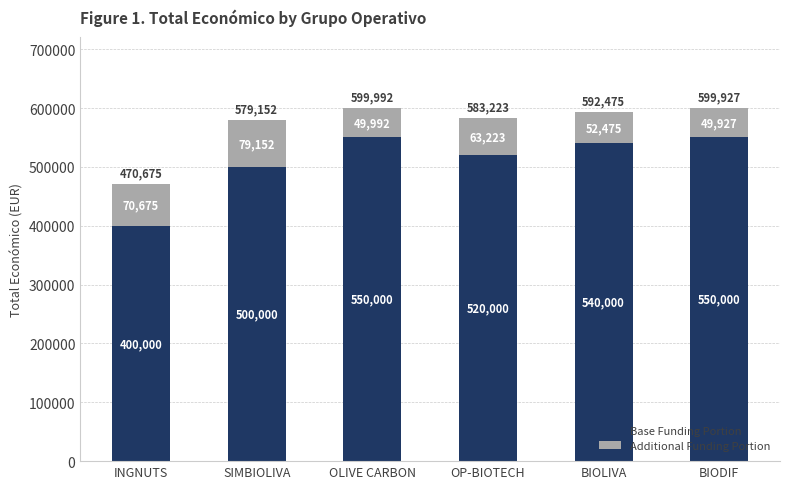

At which category is the sum across all series the highest?

OLIVE CARBON